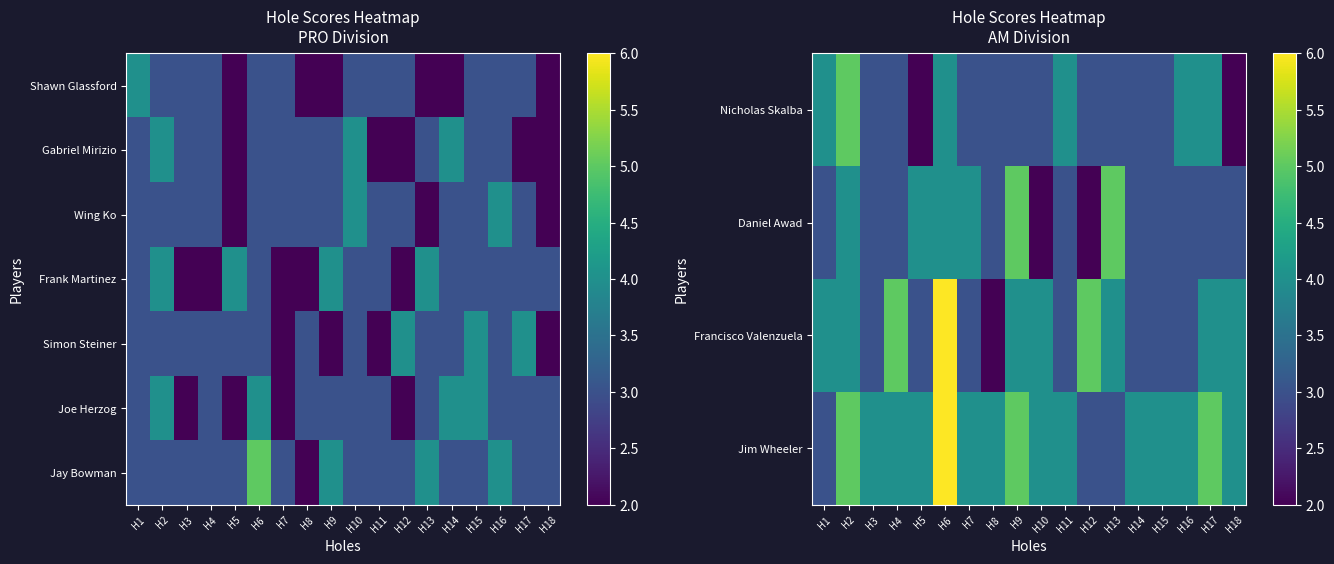

Which has a higher value, H18 or H8?

H8